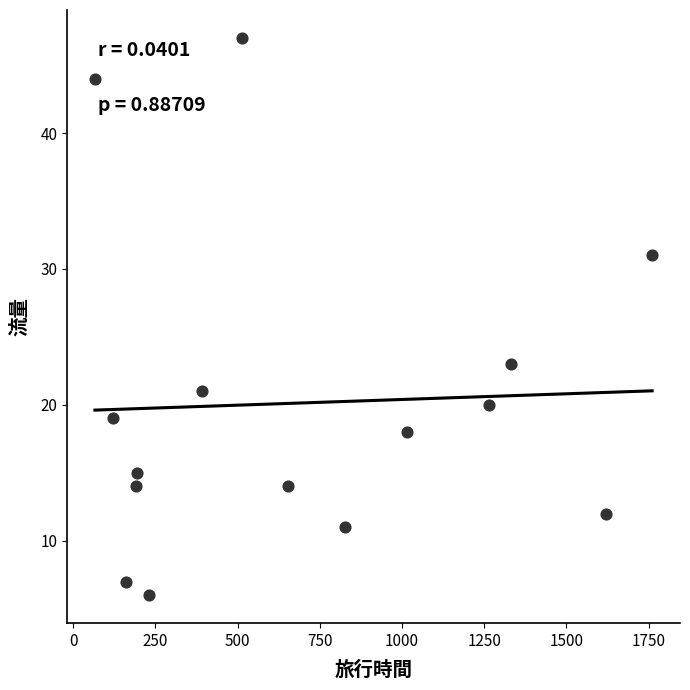

What is the range of Y values (max minus min)?

41